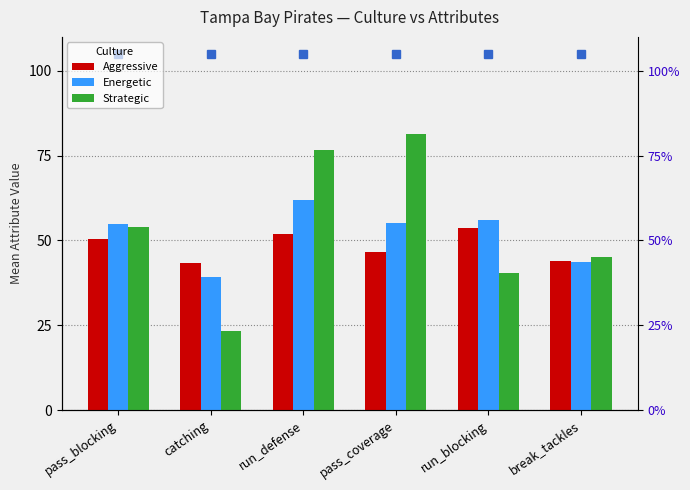

Reading left to right, extract all data points from this chart.

Aggressive: pass_blocking=50.4	catching=43.4	run_defense=52.0	pass_coverage=46.7	run_blocking=53.7	break_tackles=44.0
Energetic: pass_blocking=54.8	catching=39.2	run_defense=61.8	pass_coverage=55.2	run_blocking=56.0	break_tackles=43.6
Strategic: pass_blocking=54.0	catching=23.3	run_defense=76.7	pass_coverage=81.3	run_blocking=40.3	break_tackles=45.0